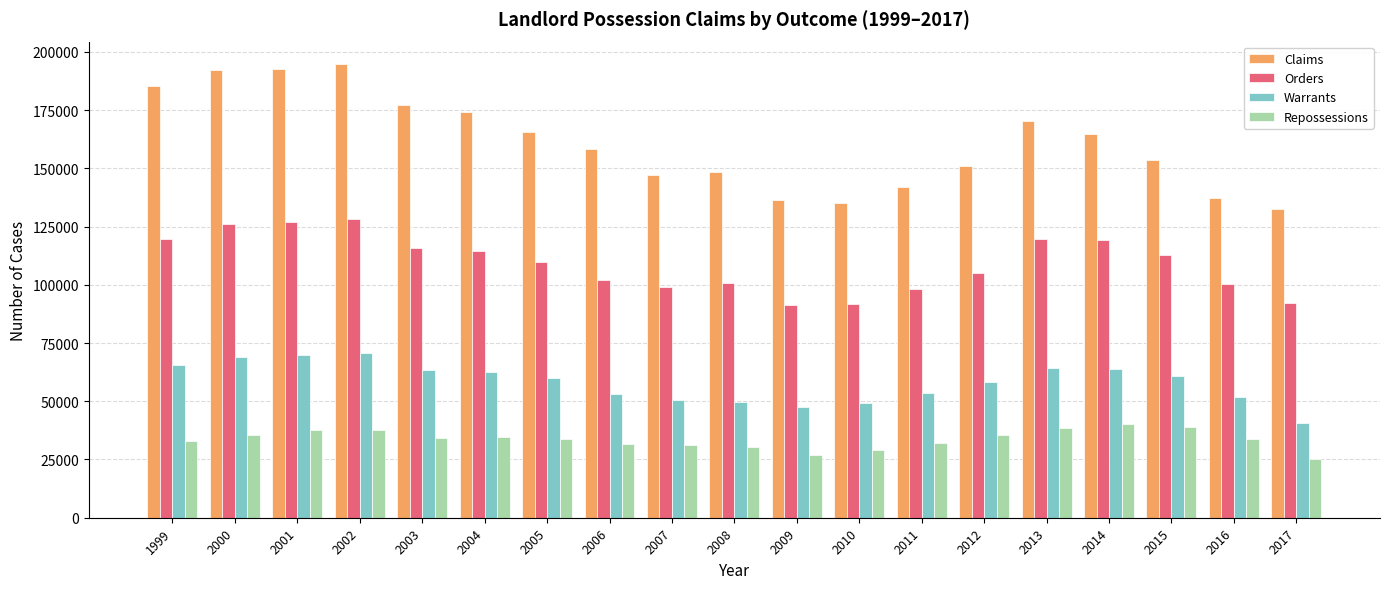

What is the difference between the Repossessions values at 2013 and 2008?

8527